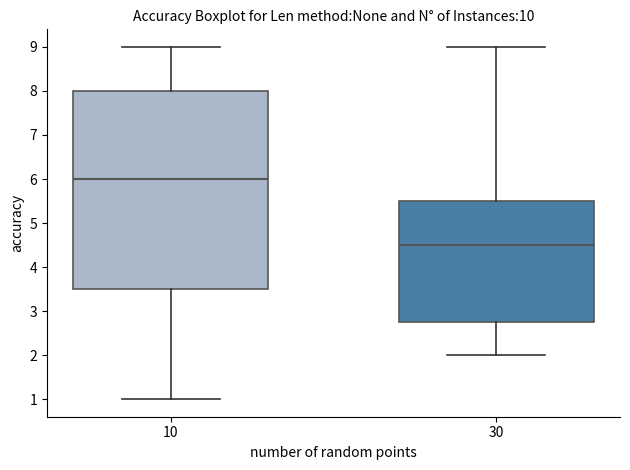

Which box's median line is the lowest?

30